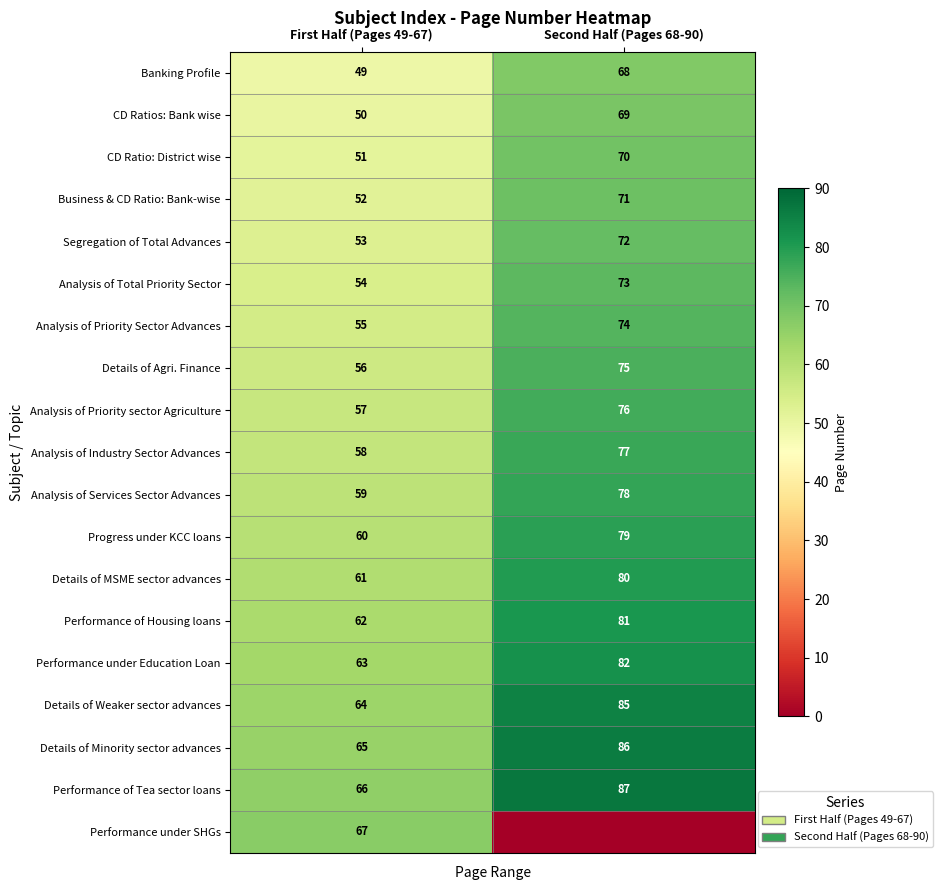

Which category has the highest value in the Performance of Tea sector loans series?

Second Half (Pages 68-90)